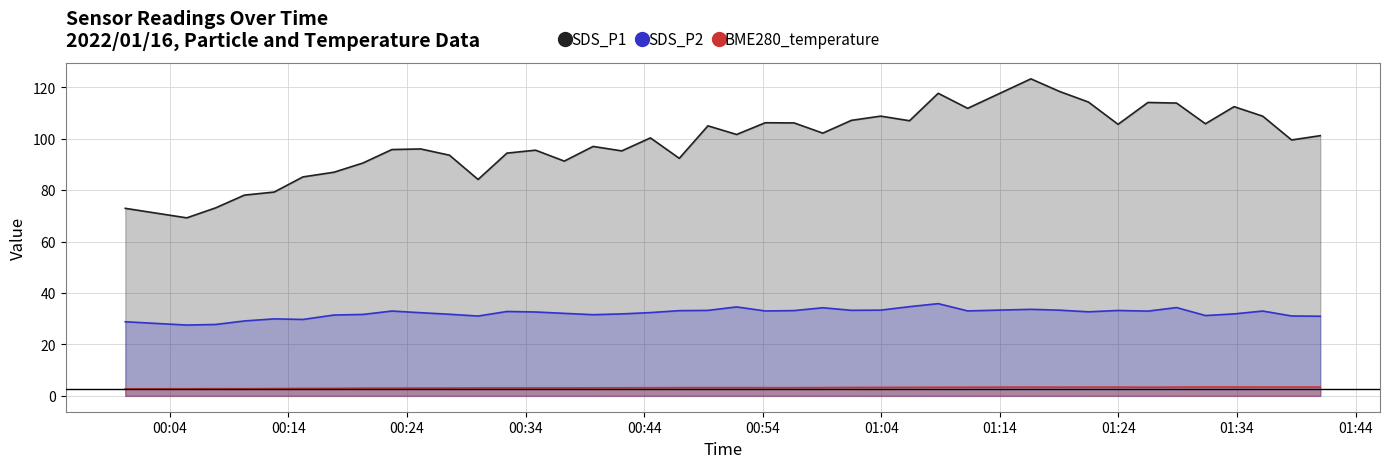

Does the chart display data point markers on the line(s)?

No